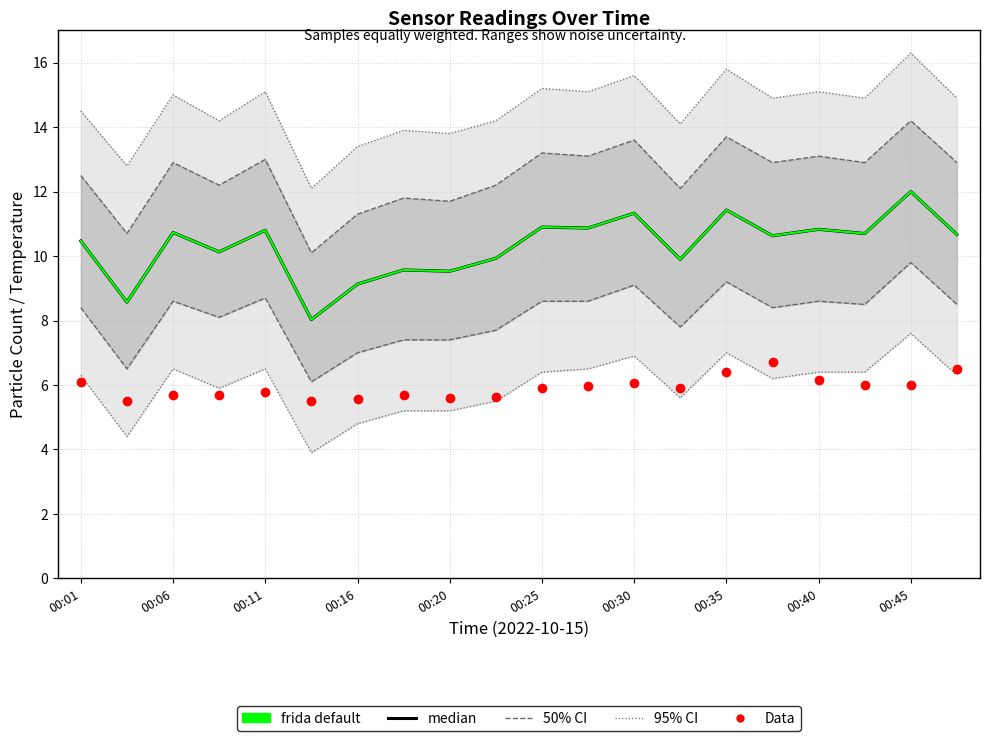

At how many categories does at least one series exceed 15?

7